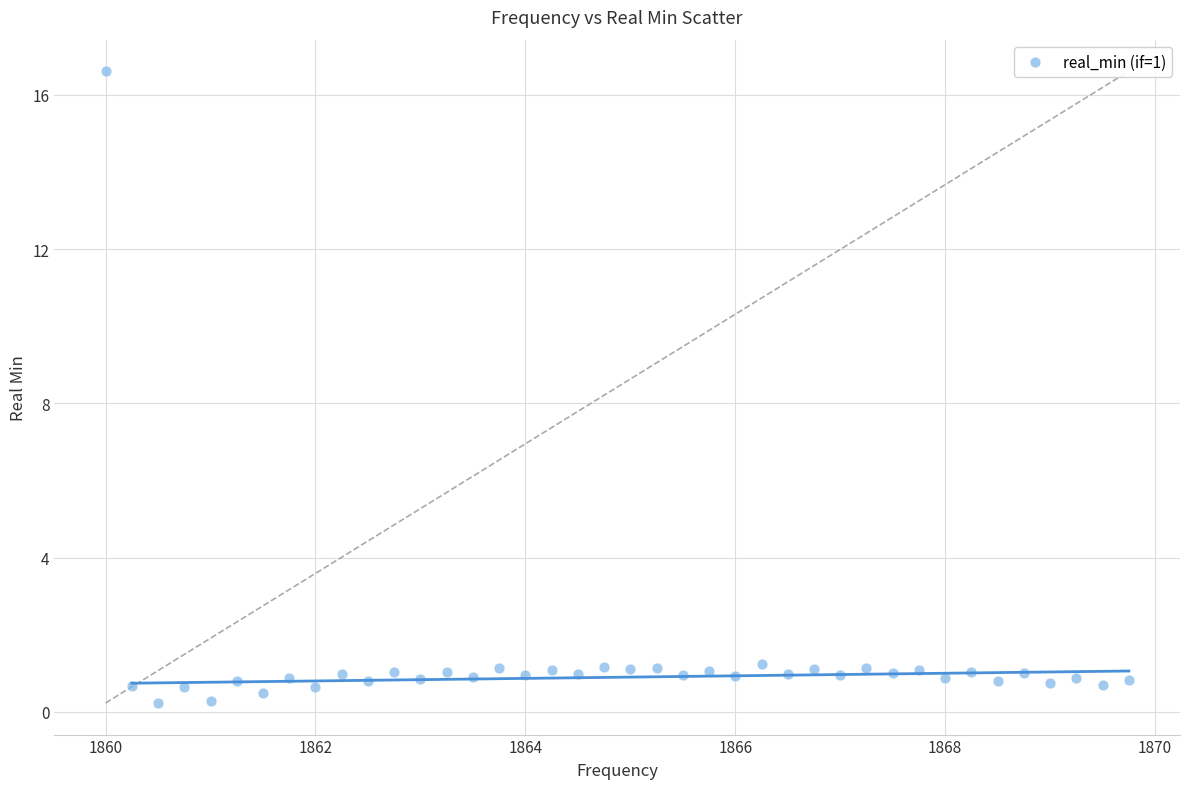

What is the range of Y values (max minus min)?

16.4